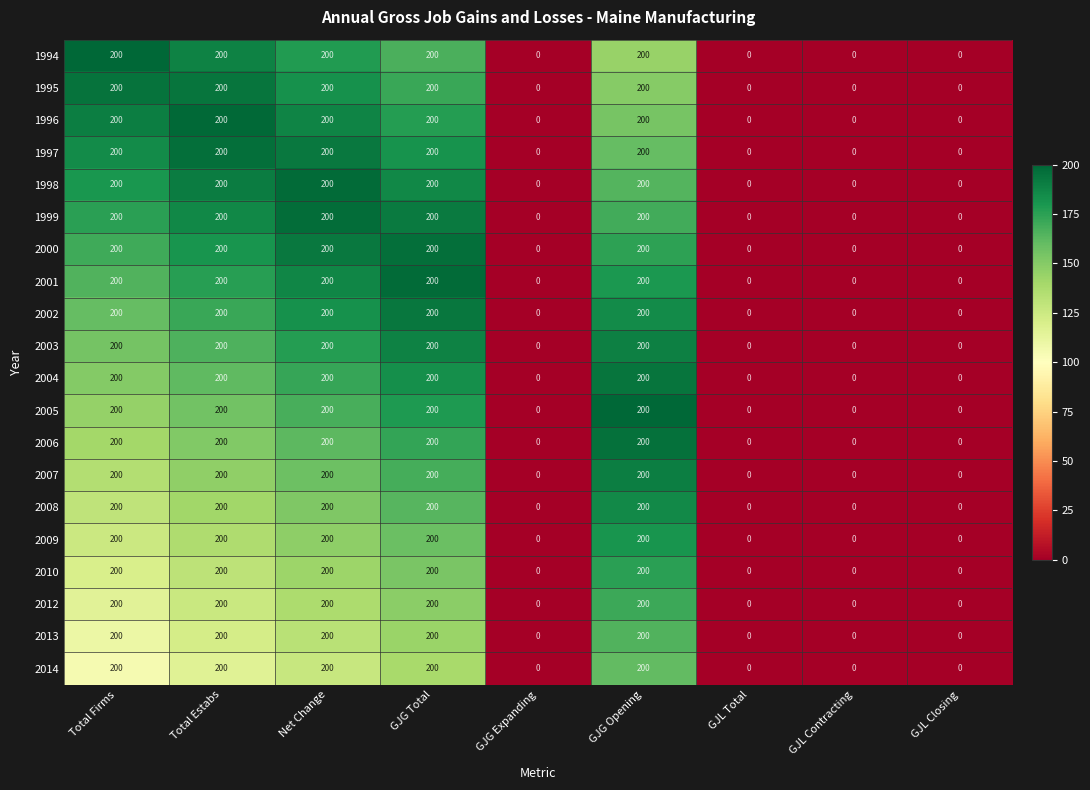

The value of 2006 at GJL Total is 0. True or false?

True